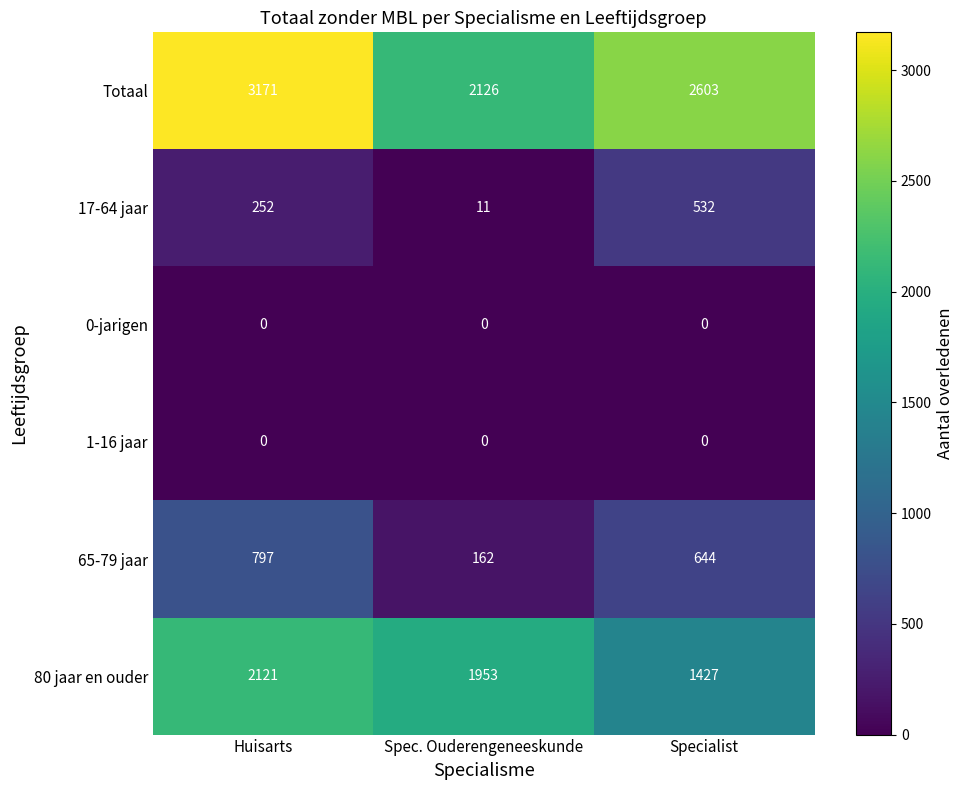

Is it true that 65-79 jaar equals 66 at Spec. Ouderengeneeskunde?

False